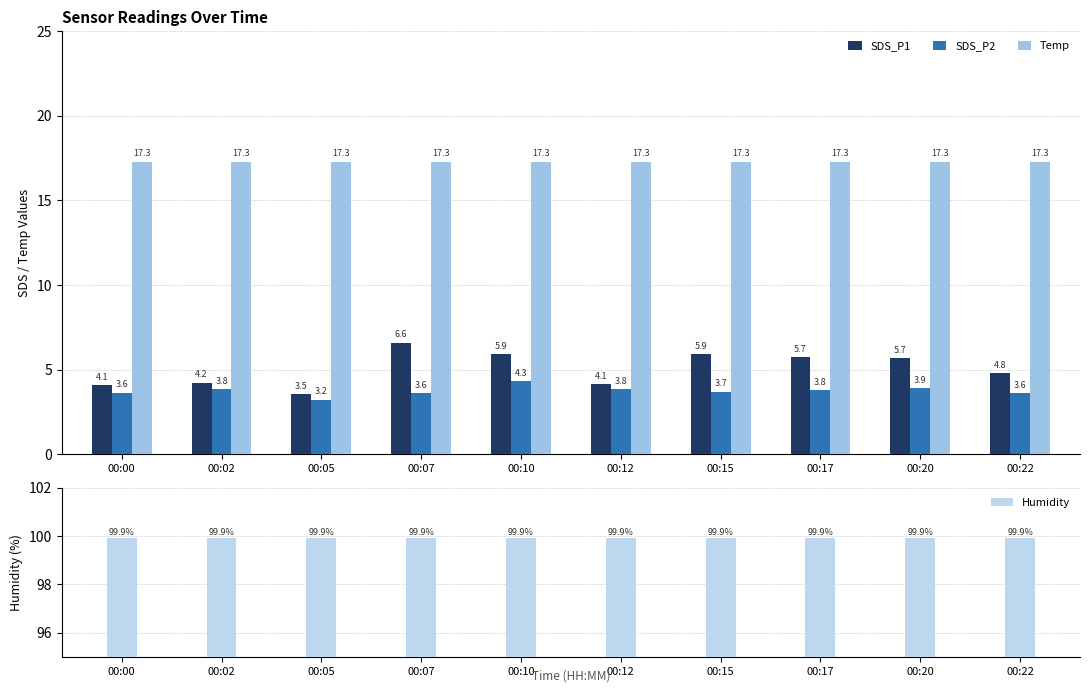

Which category has the highest value in the Humidity series?

00:00